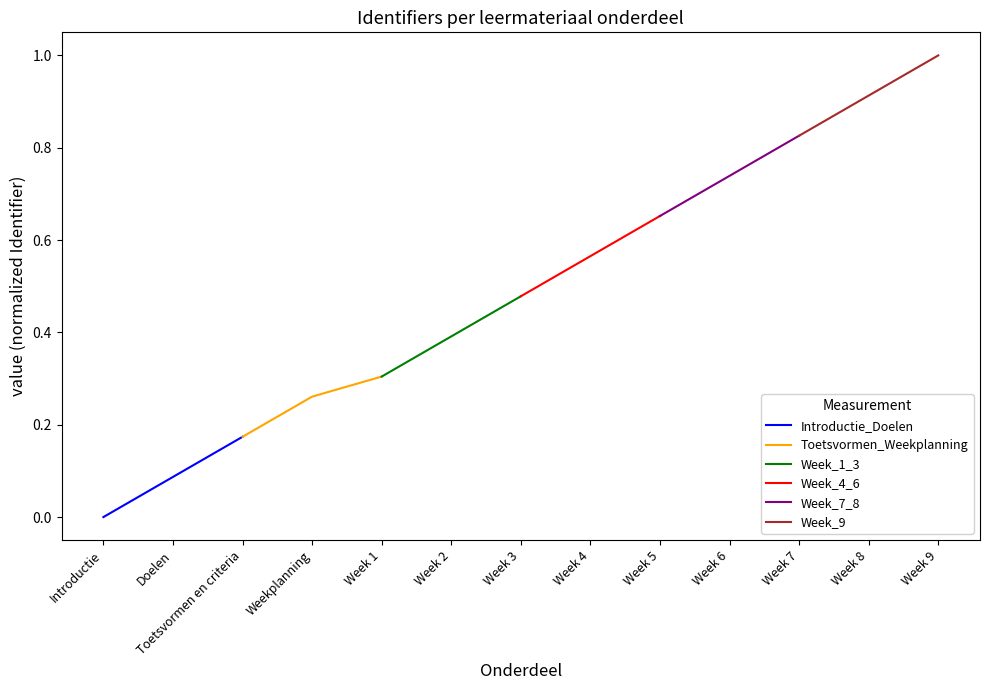

Rank the series by their average value, from highest to lowest.

Week_9, Week_7_8, Week_4_6, Week_1_3, Toetsvormen_Weekplanning, Introductie_Doelen